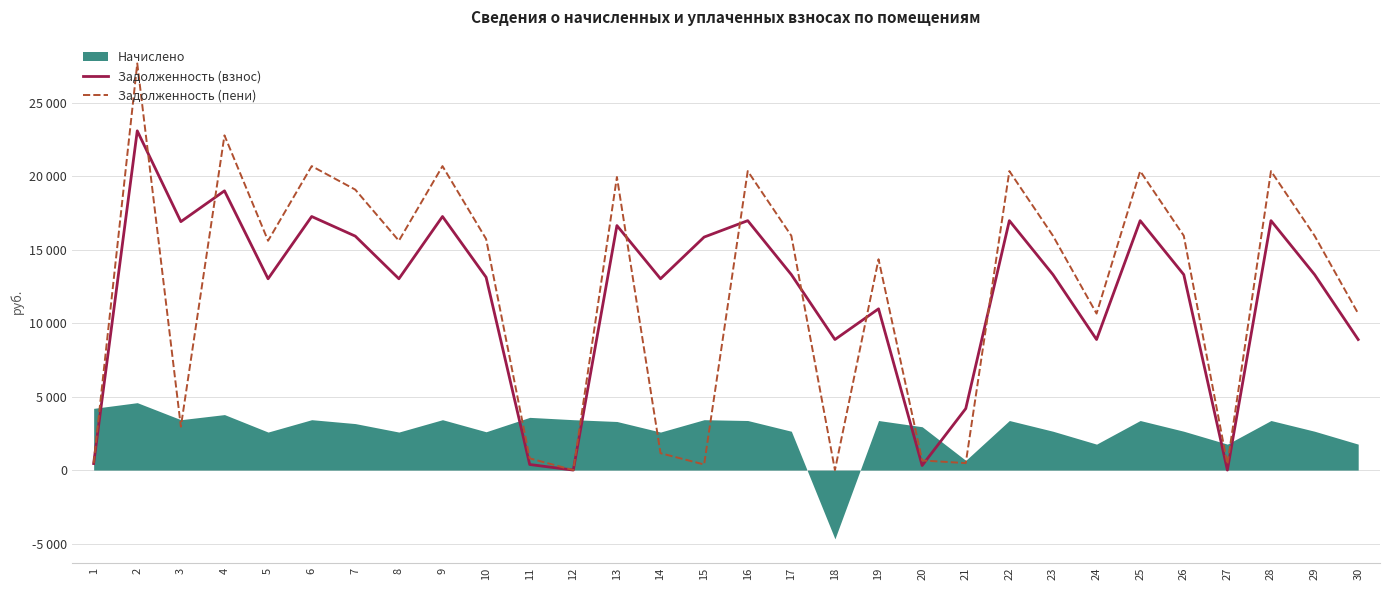

What is the value of the Задолженность (пени) point at the 21st from the left?

474.8